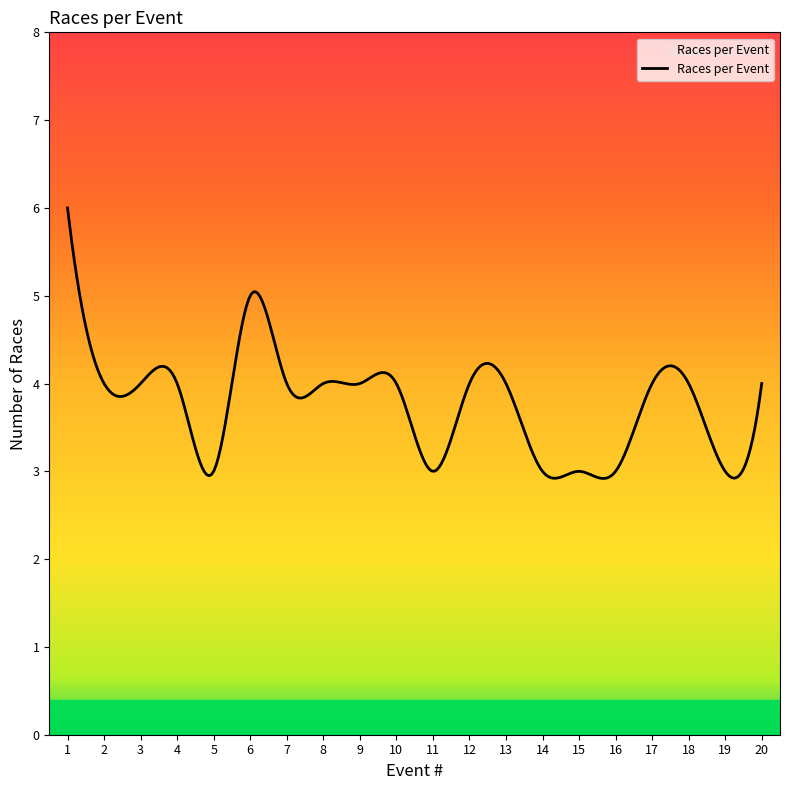

What is the greatest value displayed?

6.0